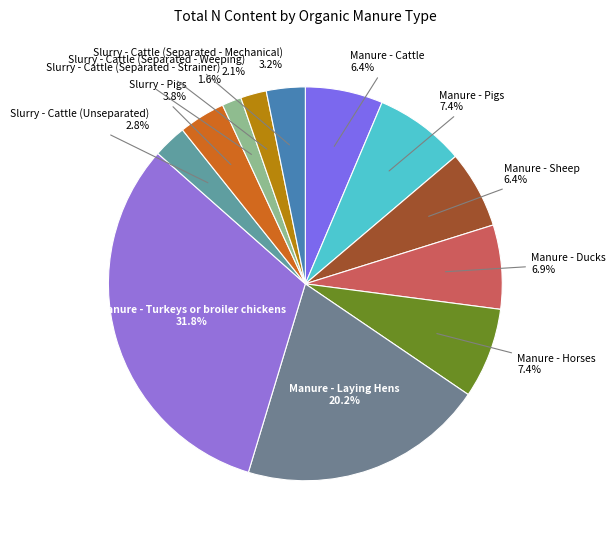

How many segments does this pie chart have?

12